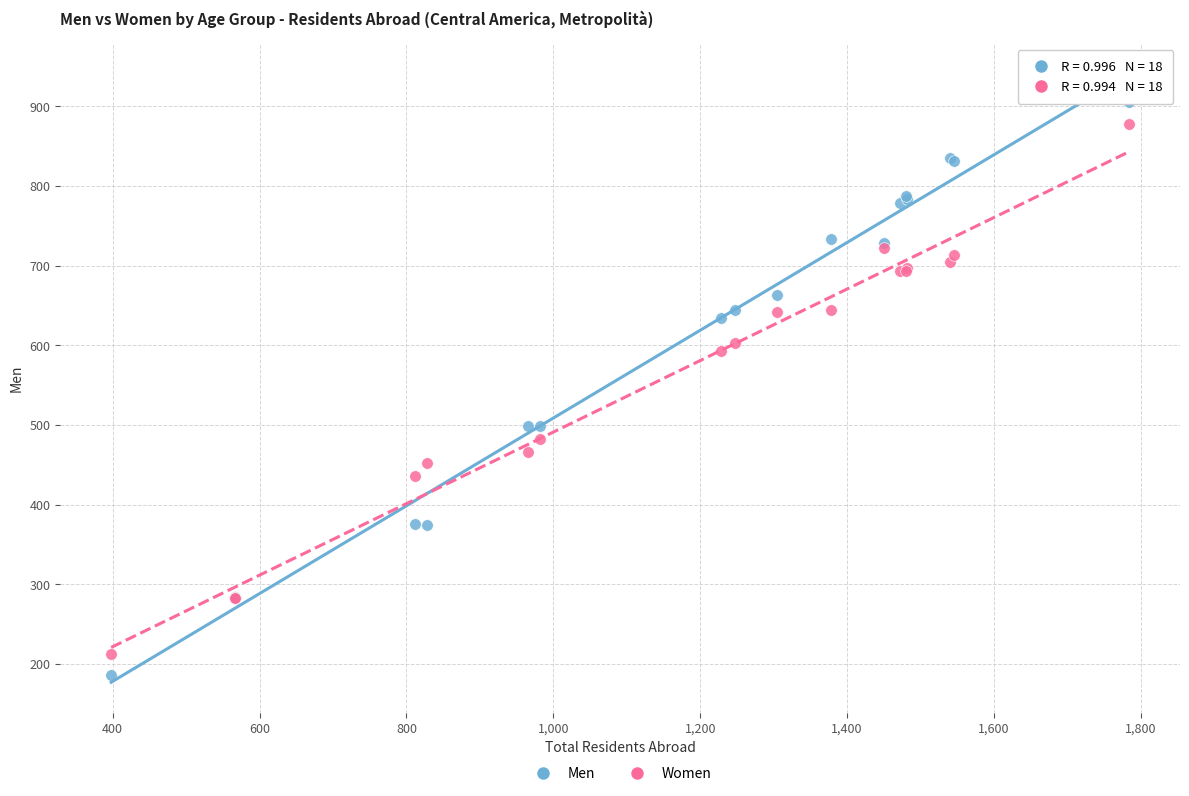

What is the X range (max minus min) for the scatter plot?

1386